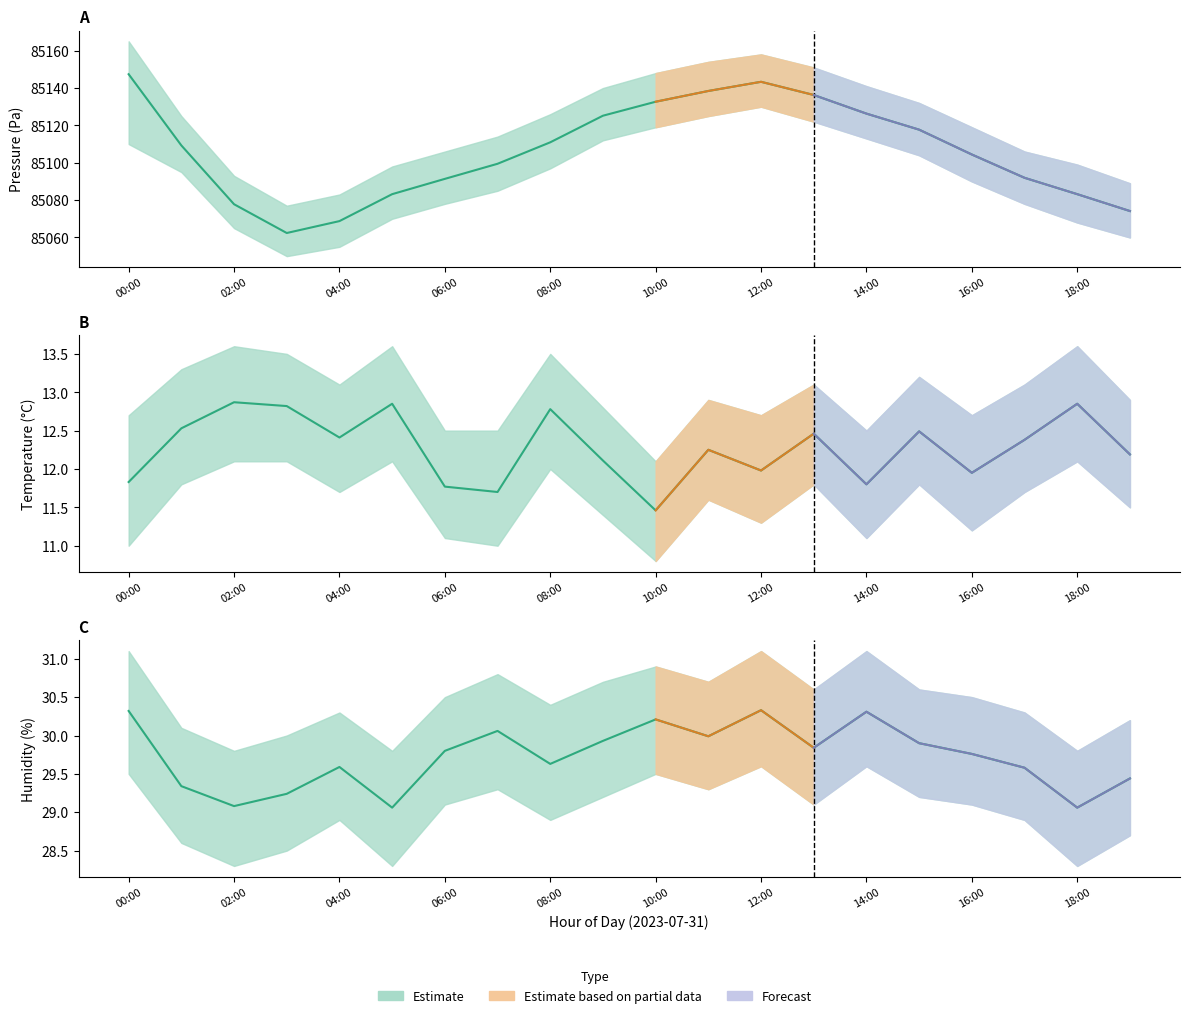

Reading left to right, extract all data points from this chart.

pressure: 85147.4	85109.3	85077.8	85062.4	85068.8	85083.2	85091.4	85099.4	85110.9	85125.2	85132.7	85138.4	85143.3	85136.3	85126.3	85117.7	85104.4	85091.9	85083.2	85074.1
temperature: 11.8	12.5	12.9	12.8	12.4	12.8	11.8	11.7	12.8	12.1	11.5	12.2	12.0	12.5	11.8	12.5	11.9	12.4	12.8	12.2
humidity: 30.3	29.3	29.1	29.2	29.6	29.1	29.8	30.1	29.6	29.9	30.2	30.0	30.3	29.8	30.3	29.9	29.8	29.6	29.1	29.4